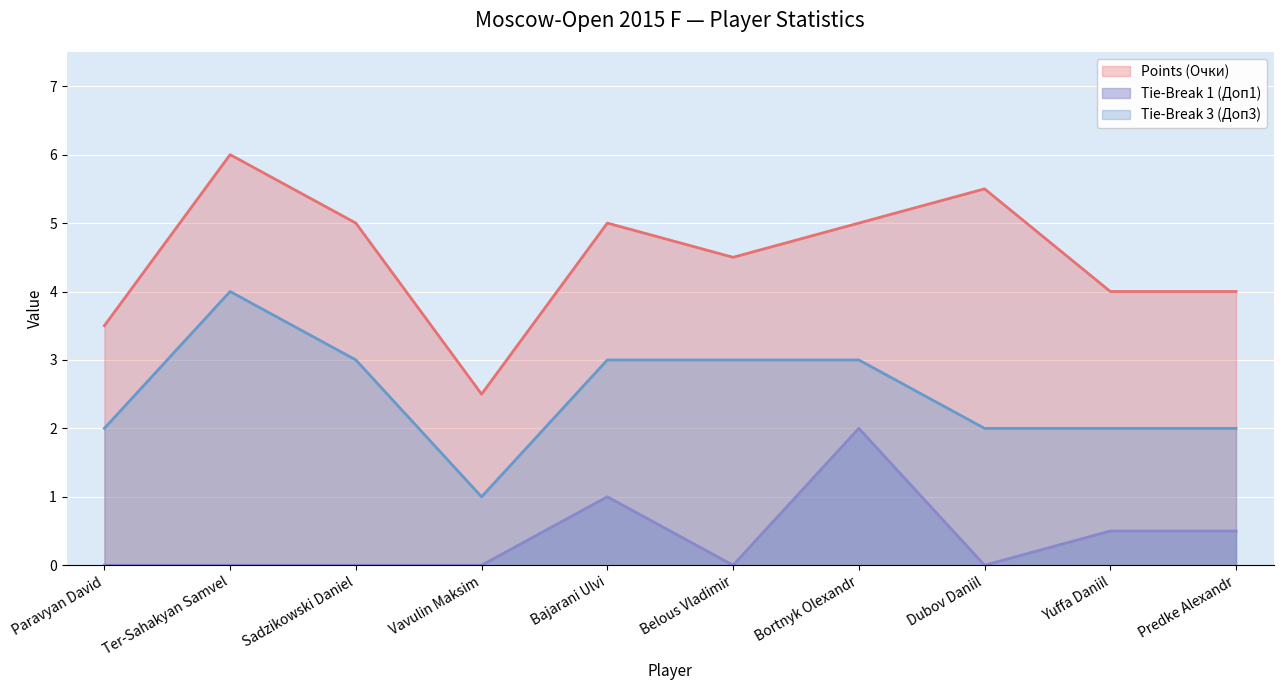

What position from the right is Predke Alexandr?

1